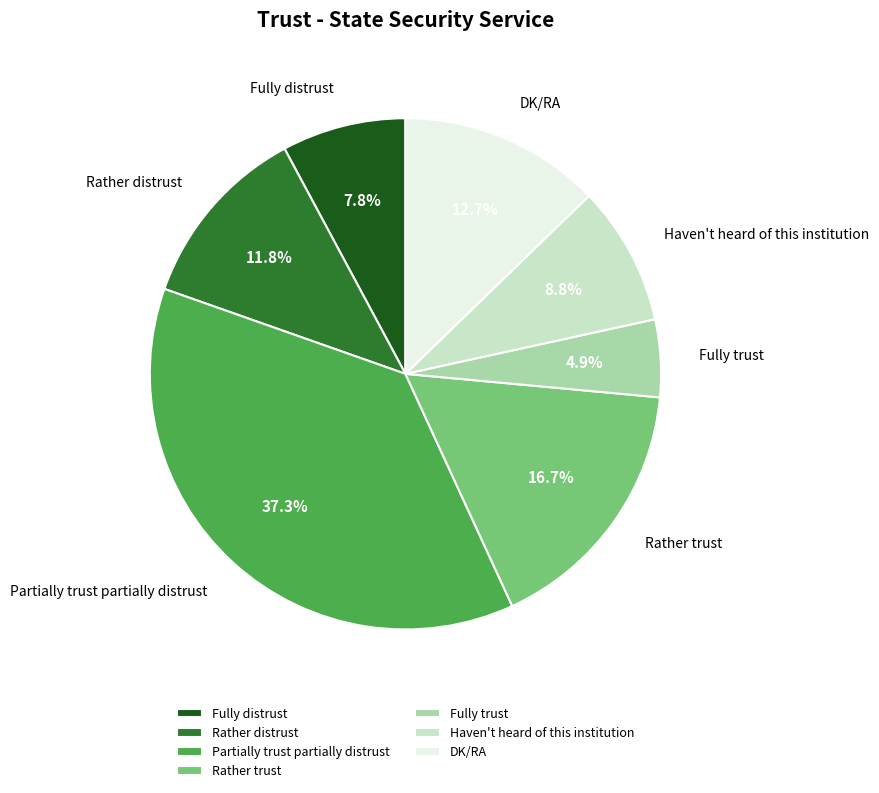

To the nearest percent, what percentage of the pie is Rather trust?

17%